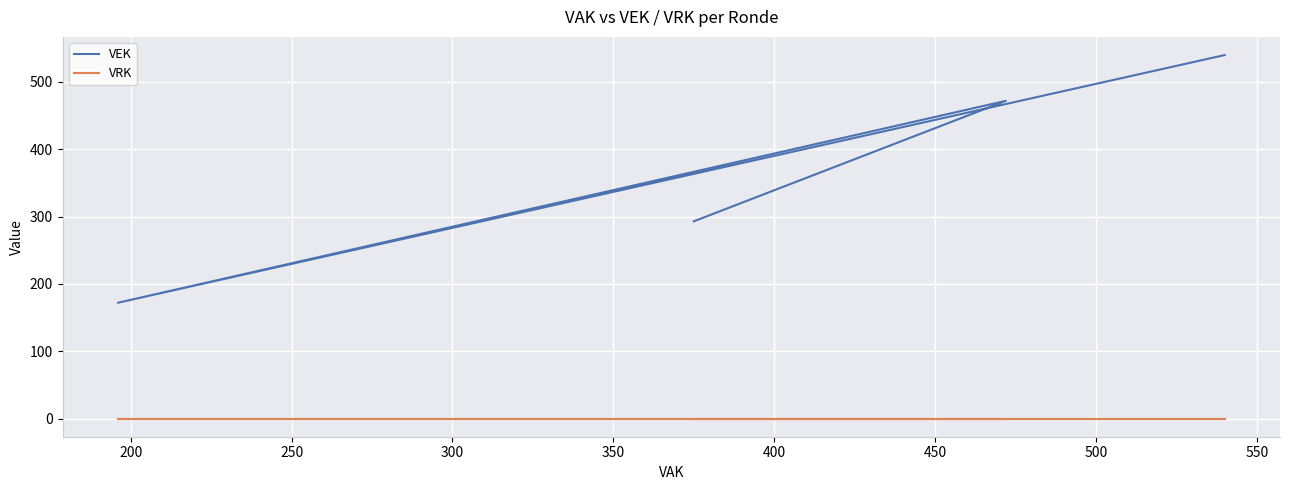

What is the value of the VEK point at the 10th from the left?

540